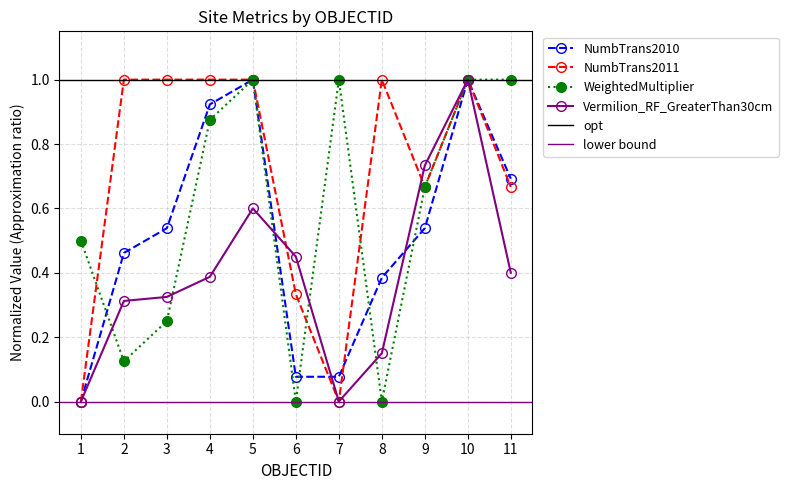

Between 4 and 10, which series saw the biggest shift?

Vermilion_RF_GreaterThan30cm